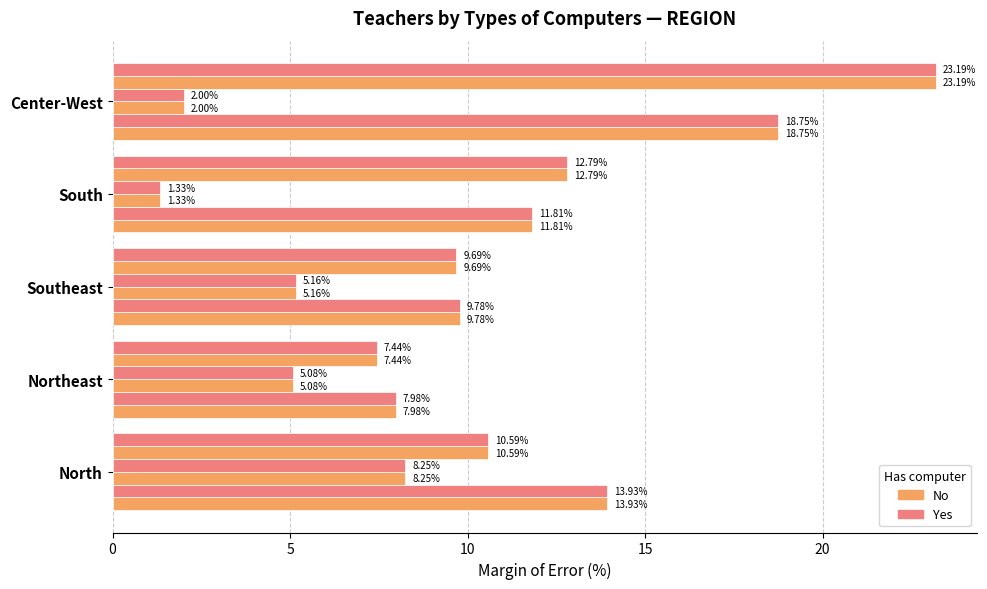

How many series are shown in this chart?

6